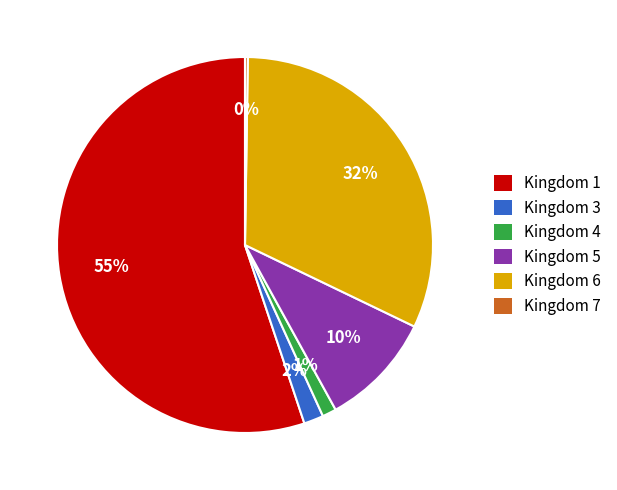

The Kingdom 6 slice represents 26% of the pie. True or false?

False